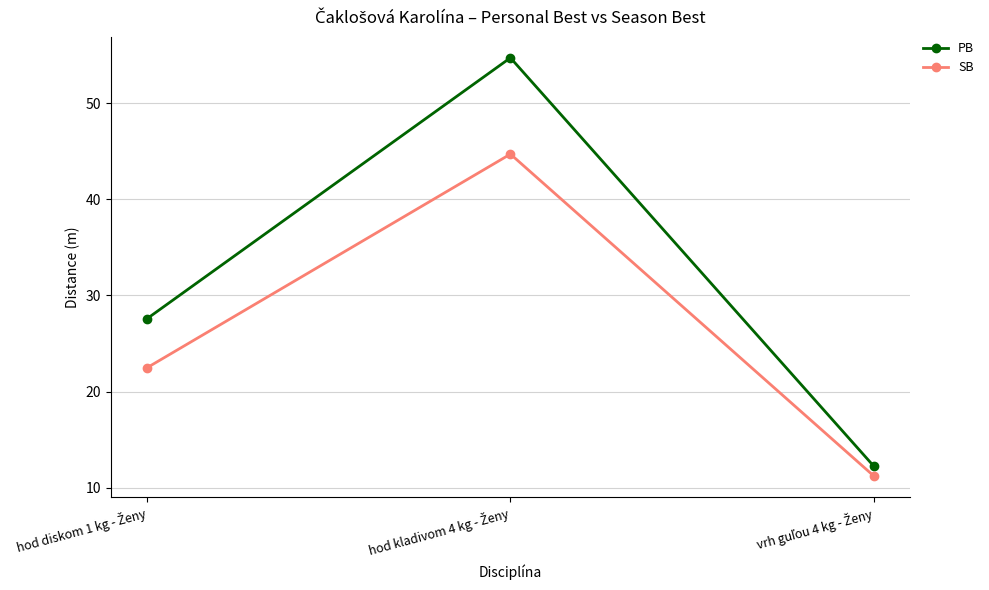

List the series in order of their peak value, highest first.

PB, SB